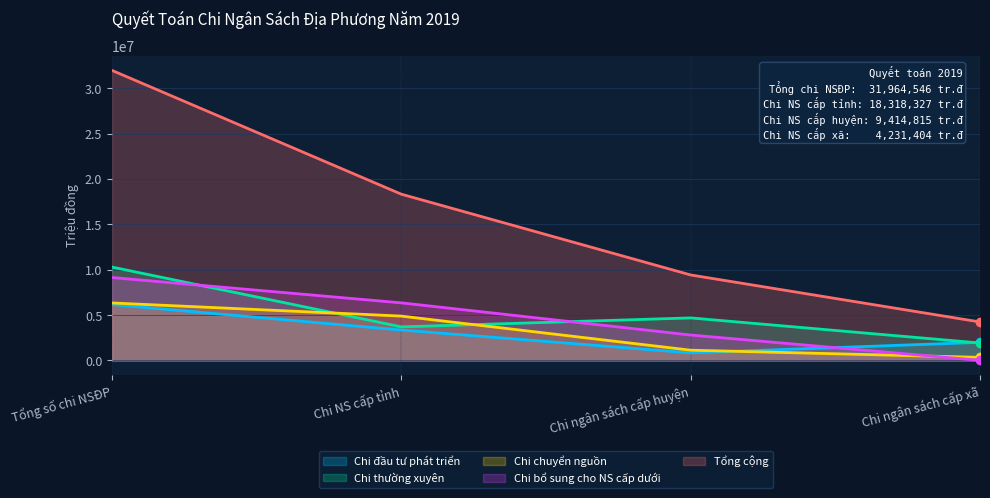

What position from the left is Chi ngân sách cấp xã?

4